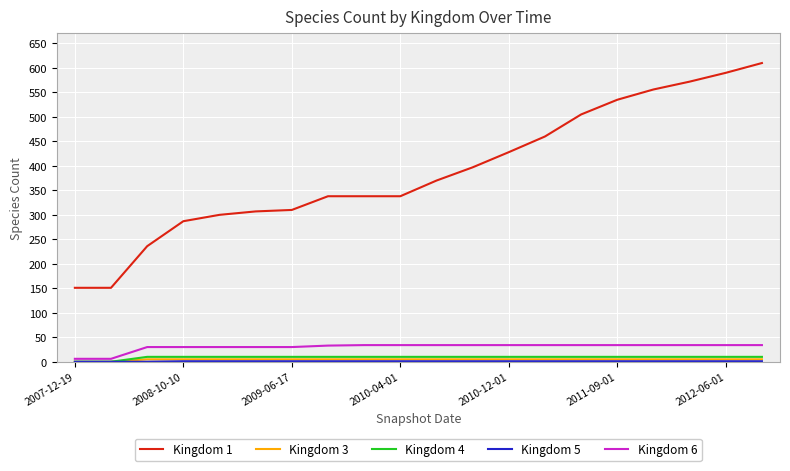

True or false: Kingdom 4 and Kingdom 1 intersect in this chart.

False